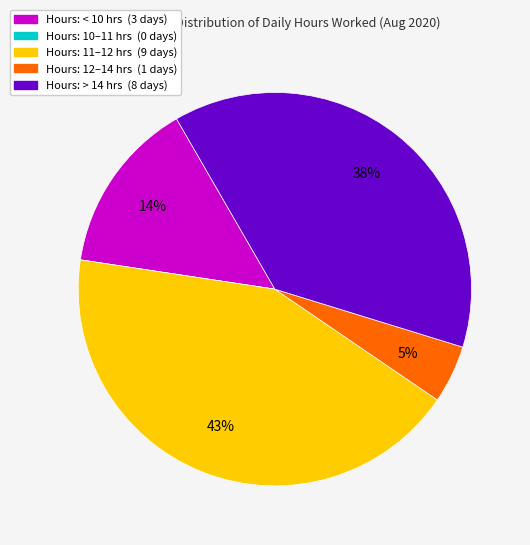

To the nearest percent, what is the average slice percentage?

20%